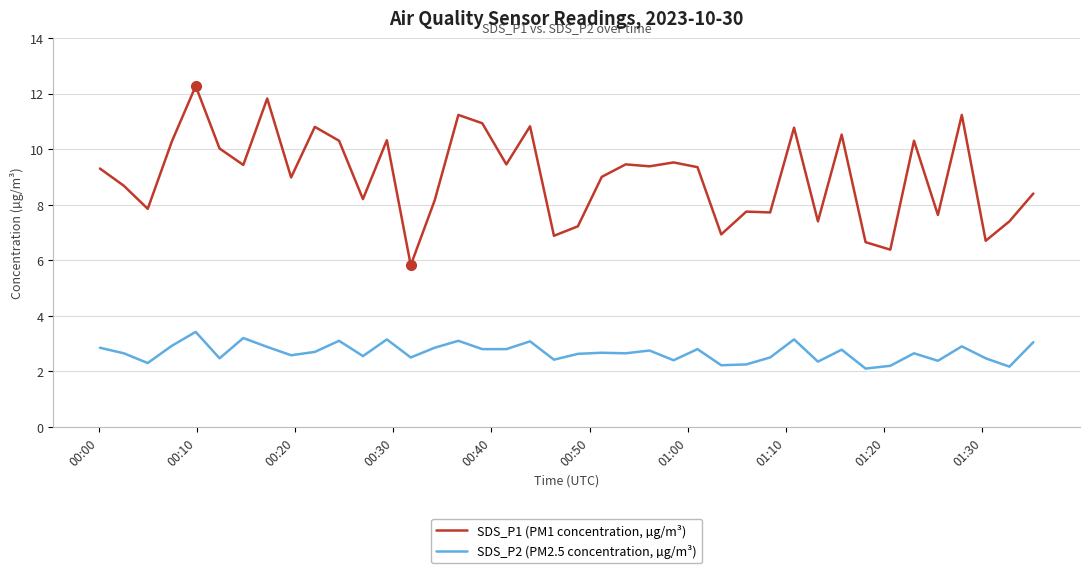

True or false: SDS_P1 (PM1 concentration, µg/m³) and SDS_P2 (PM2.5 concentration, µg/m³) cross at least once.

False